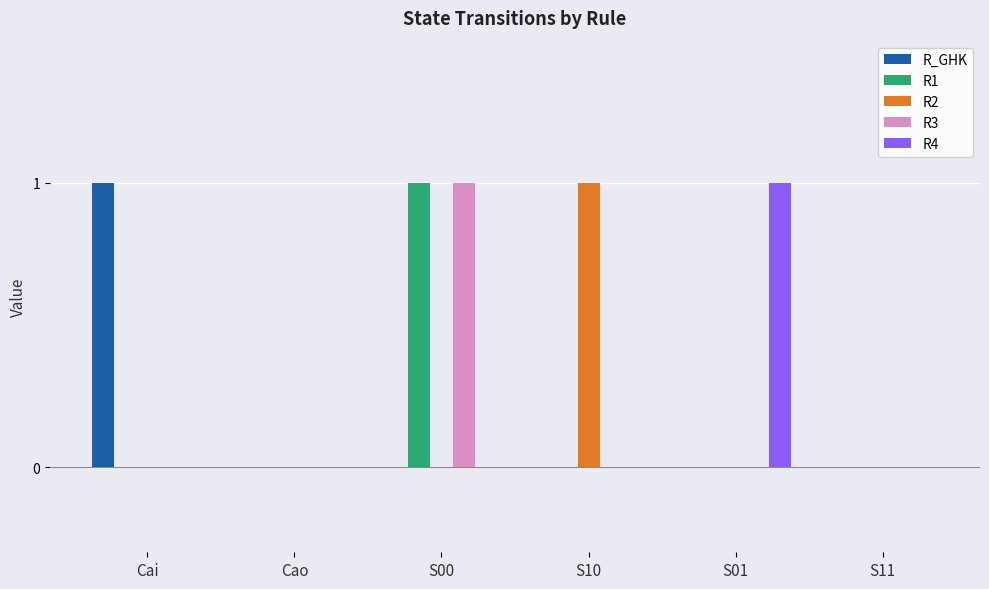

How many data points does each series have?

6